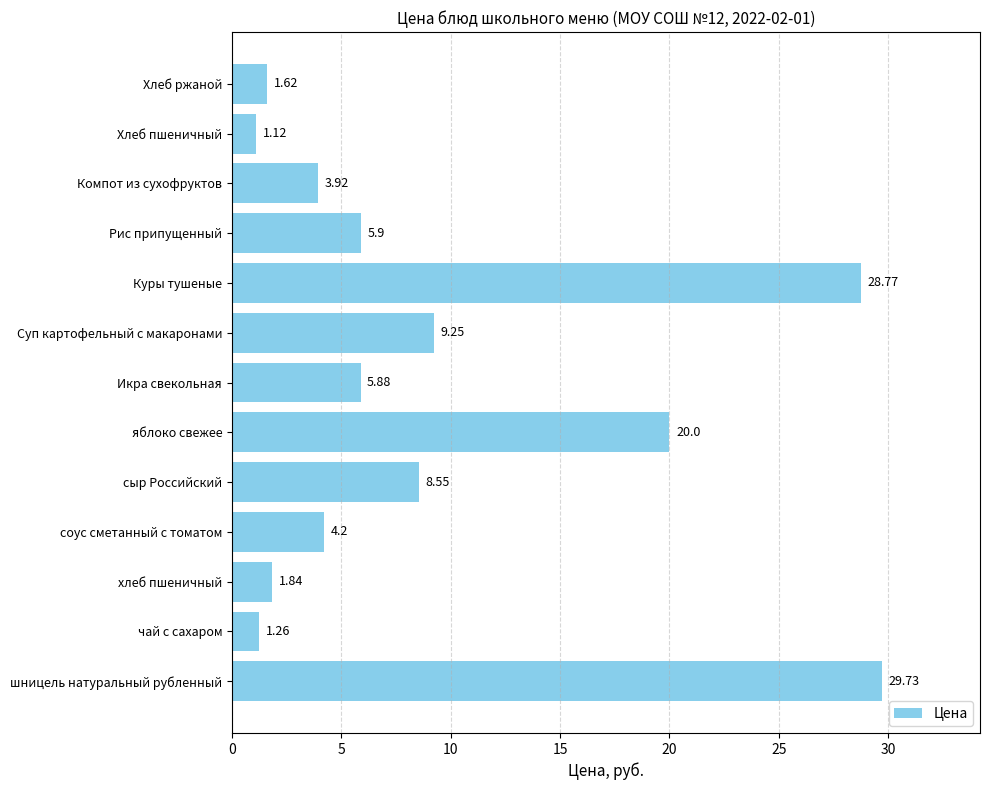

What is the maximum value shown in the chart?

29.7